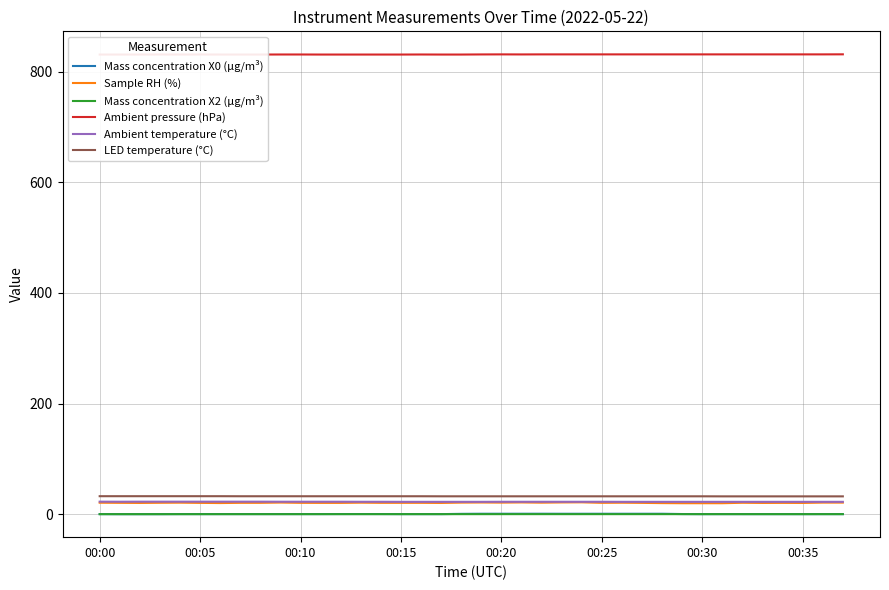

True or false: Ambient pressure (hPa) and Ambient temperature (°C) intersect in this chart.

False